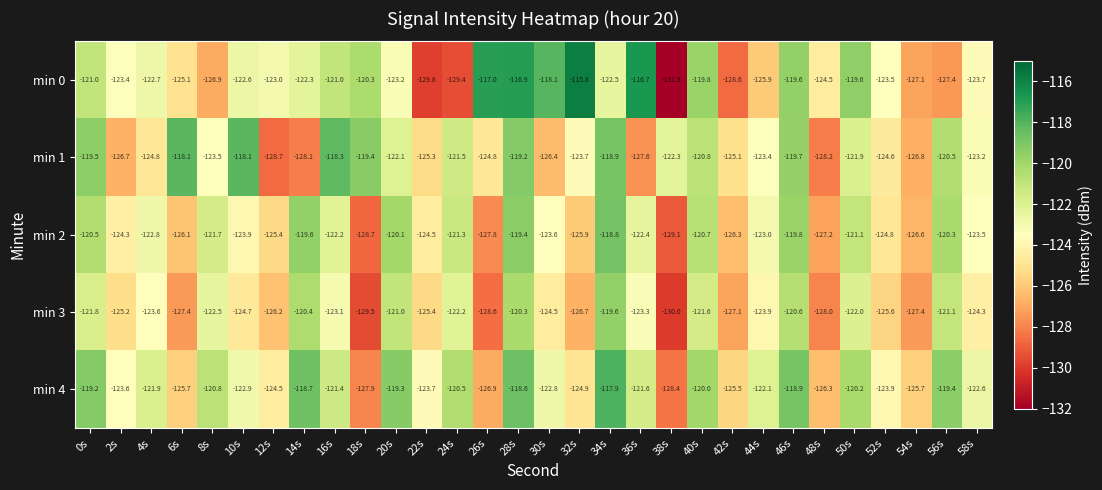

What is the highest value of the min 1 series?

-118.1